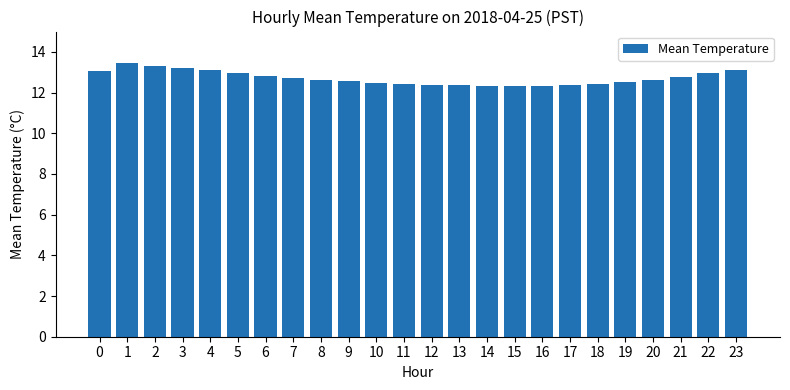

Which has a higher value, 14 or 21?

21